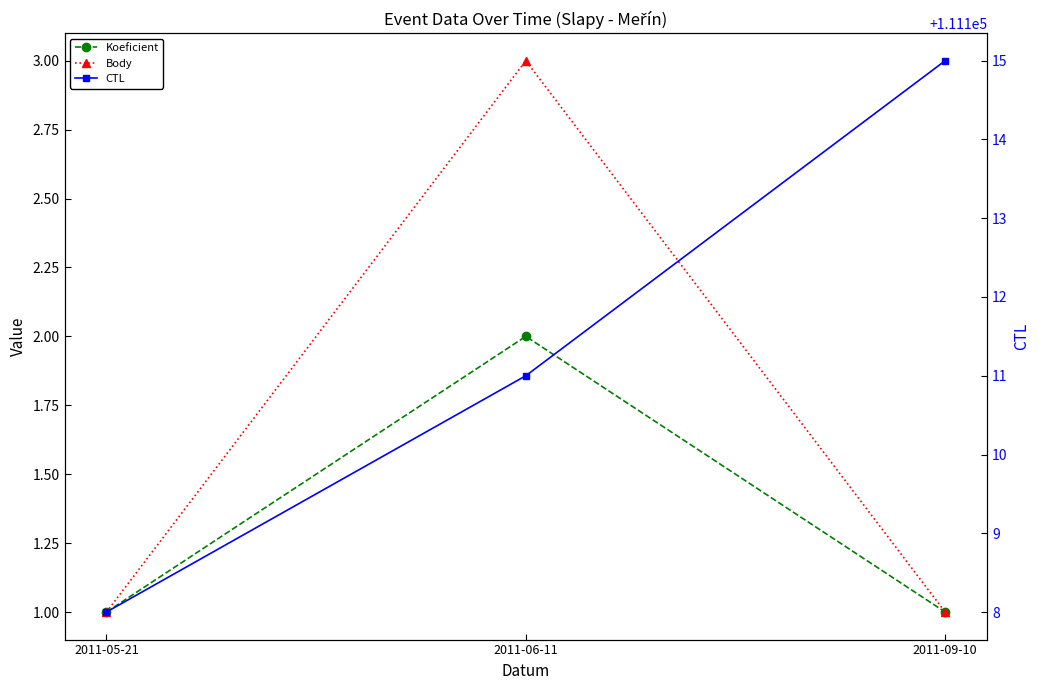

Which series has the largest total across all categories?

CTL